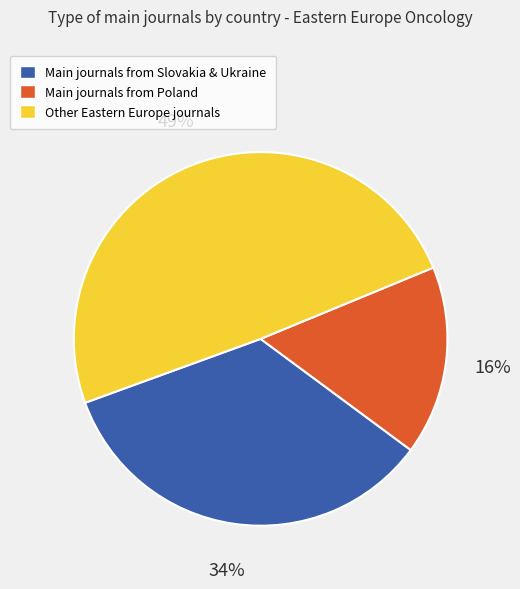

Approximately how many times larger is the value at Other Eastern Europe journals compared to Main journals from Slovakia & Ukraine?

1.4